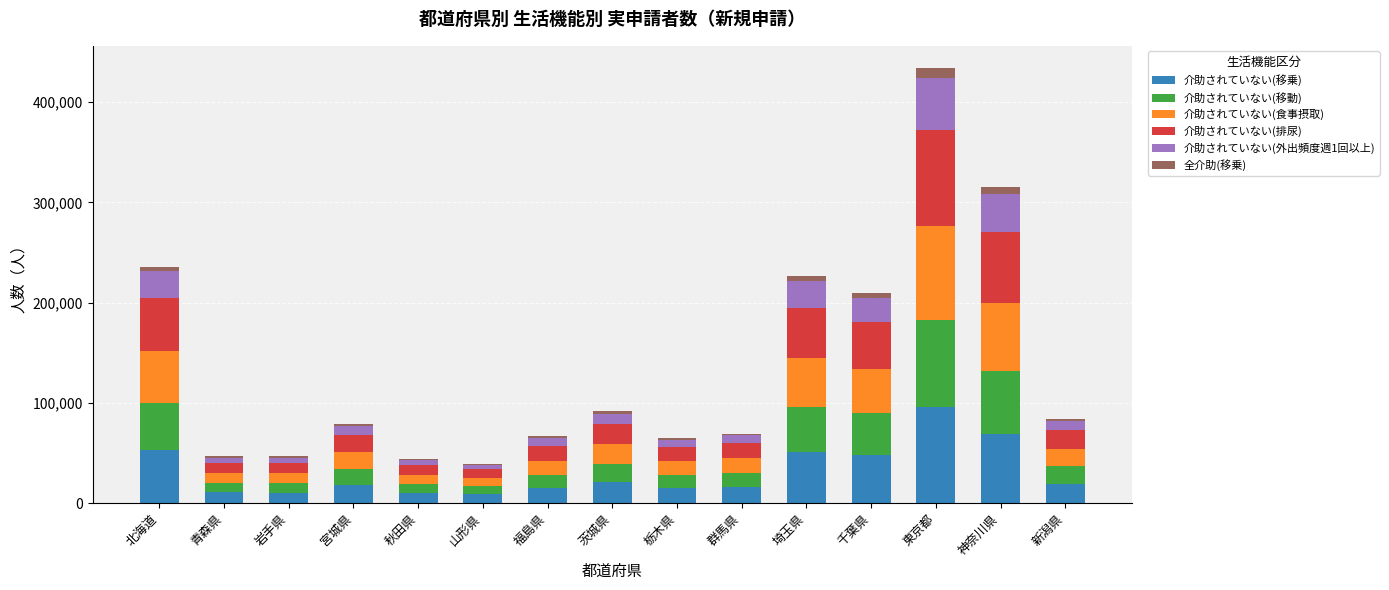

At which category is the sum across all series the highest?

東京都